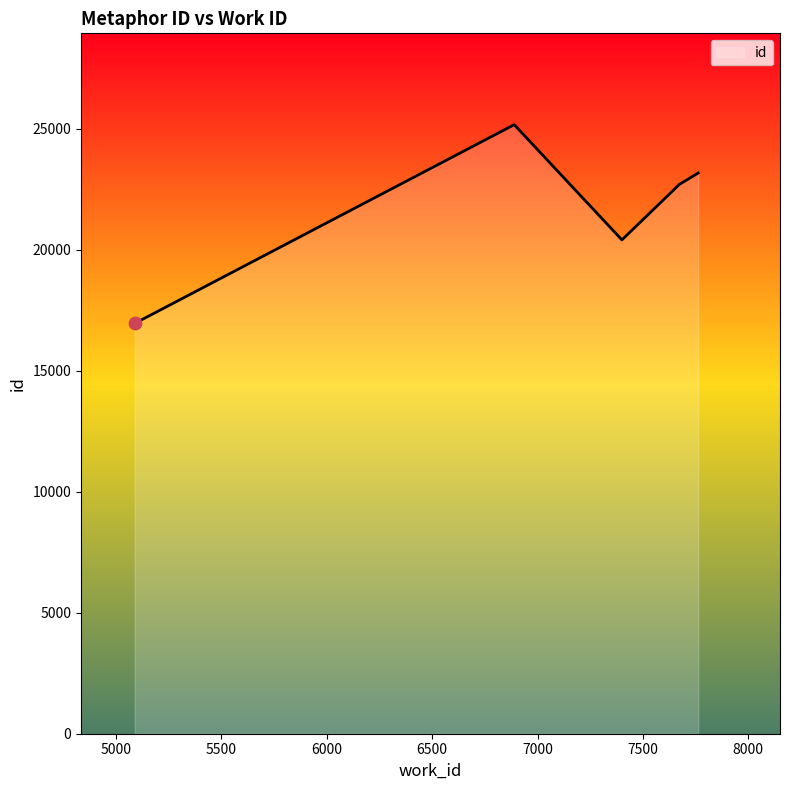

What is the average value?

21842